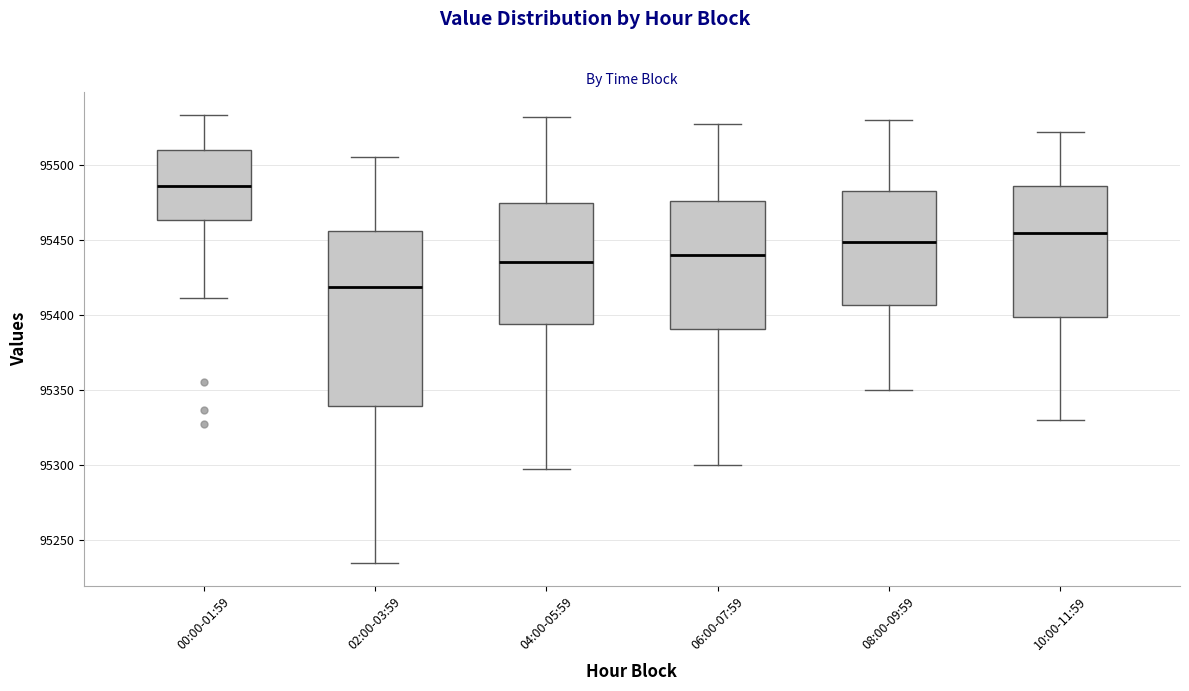

Reading left to right, read every box against the y-axis: the position of its median line, the range the box covers, and the ends of its whiskers. The values are not printed on the chart, so give them approximately, as read against the axis.

00:00-01:59: median 95485, box 95465 to 95510, whiskers 95410 to 95535
02:00-03:59: median 95420, box 95340 to 95455, whiskers 95235 to 95505
04:00-05:59: median 95435, box 95395 to 95475, whiskers 95295 to 95530
06:00-07:59: median 95440, box 95390 to 95475, whiskers 95300 to 95530
08:00-09:59: median 95450, box 95405 to 95485, whiskers 95350 to 95530
10:00-11:59: median 95455, box 95400 to 95485, whiskers 95330 to 95520